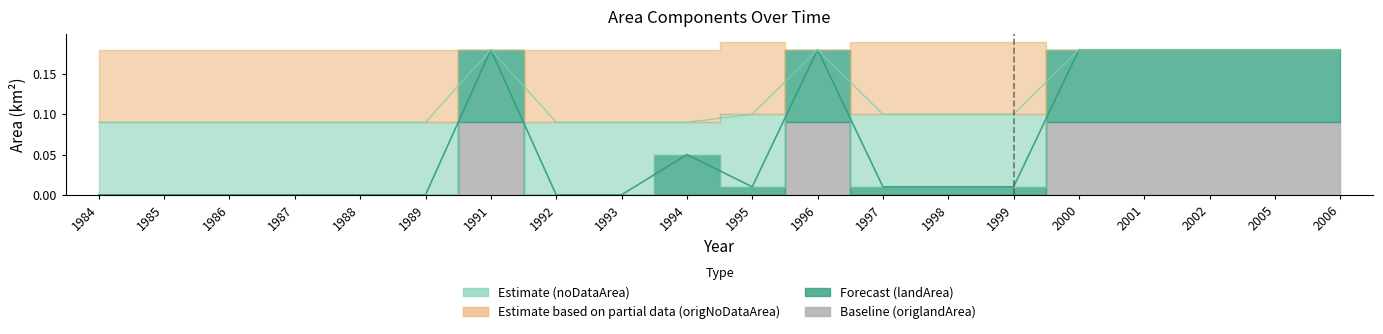

Which has a higher value, 1986 or 1993?

1986